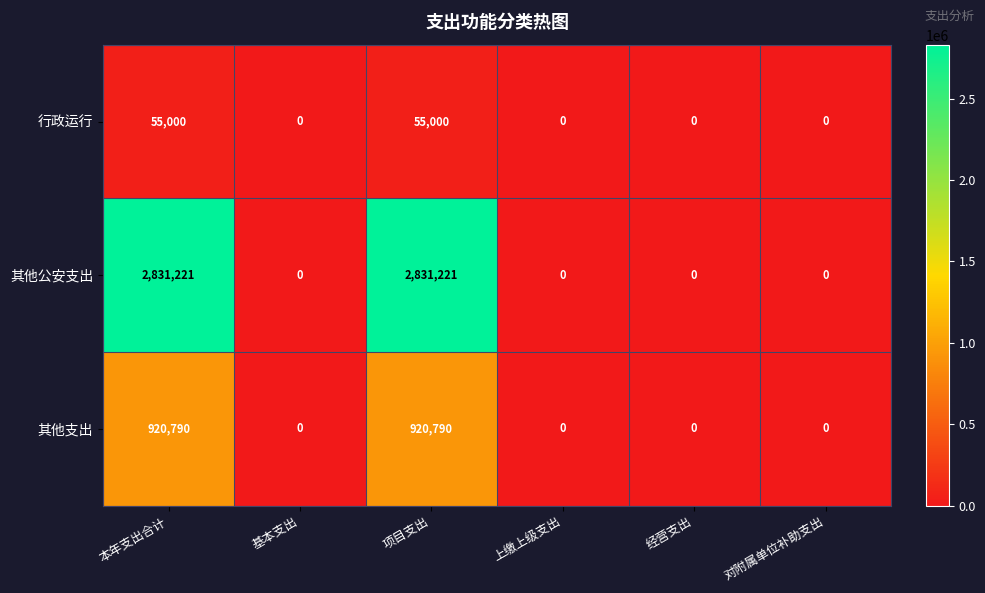

The 其他公安支出 series shows 1959729 at 基本支出. True or false?

False